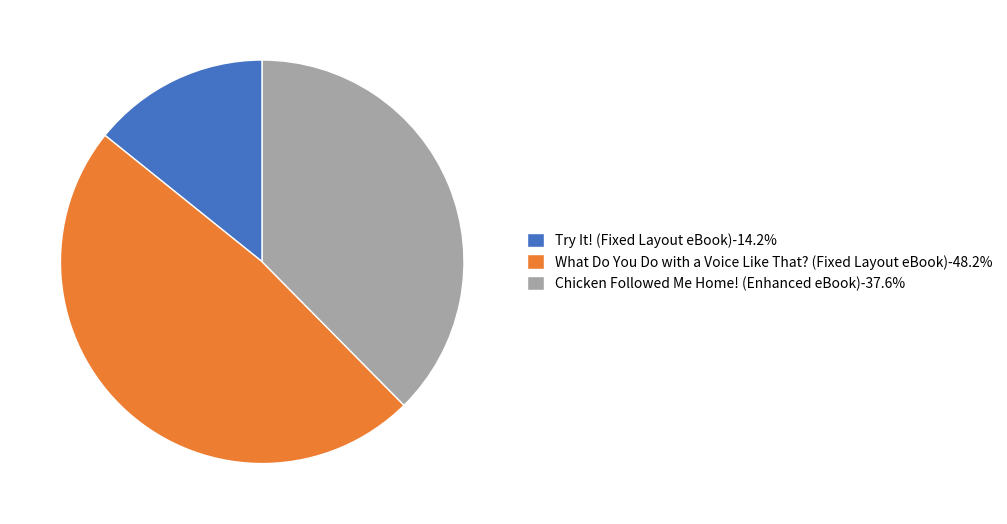

Which slice is the largest?

What Do You Do with a Voice Like That? (Fixed Layout eBook)